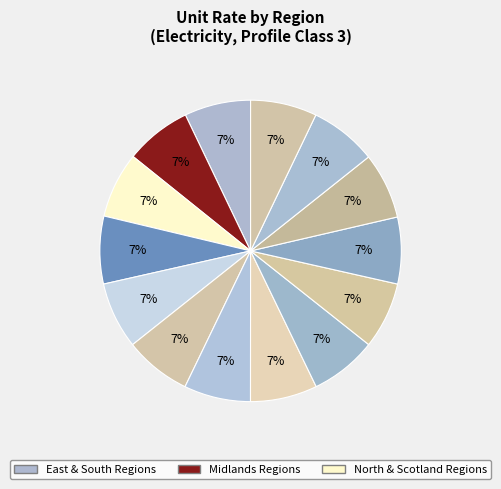

How many slices are in this pie chart?

14